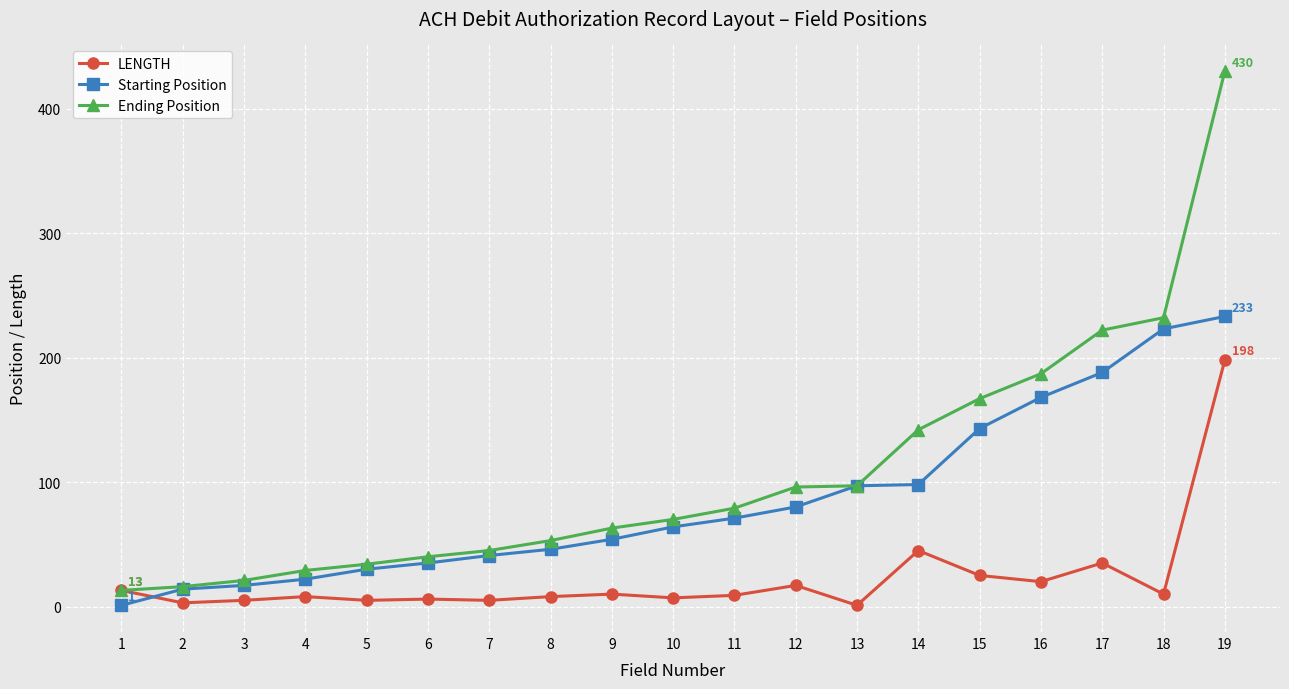

True or false: Starting Position has a value of 223 at 18.

True